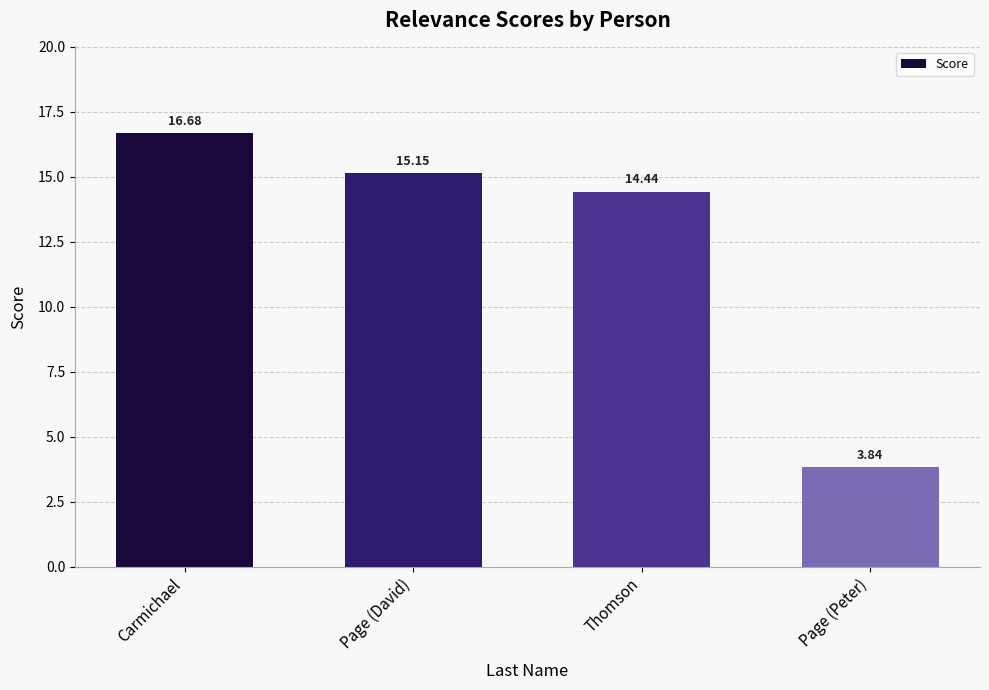

What is the average value?

12.5